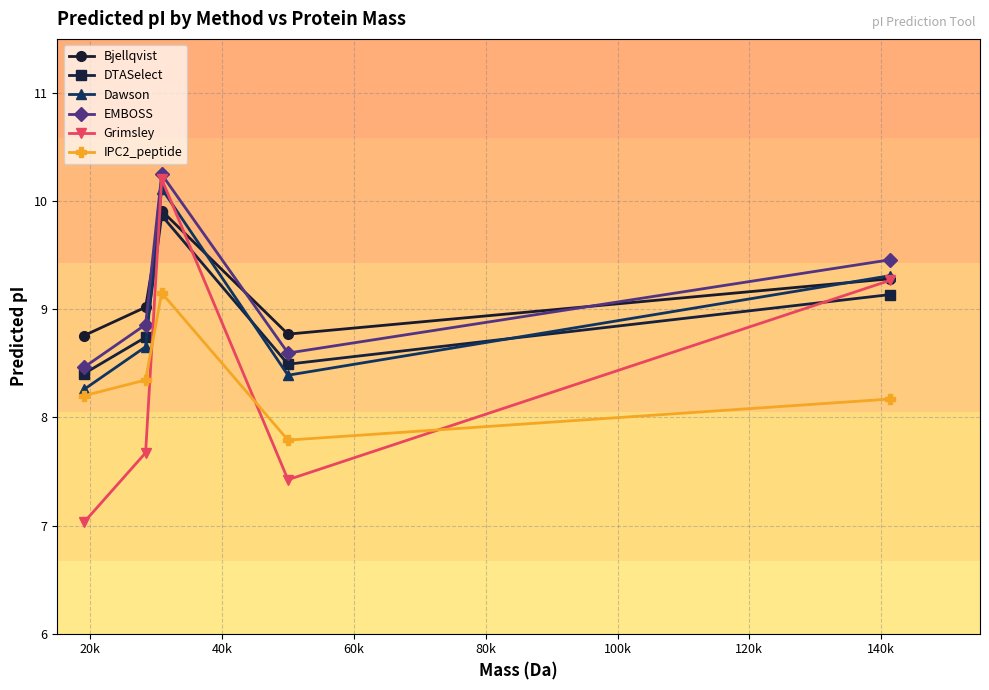

What is the minimum value for DTASelect?

8.4